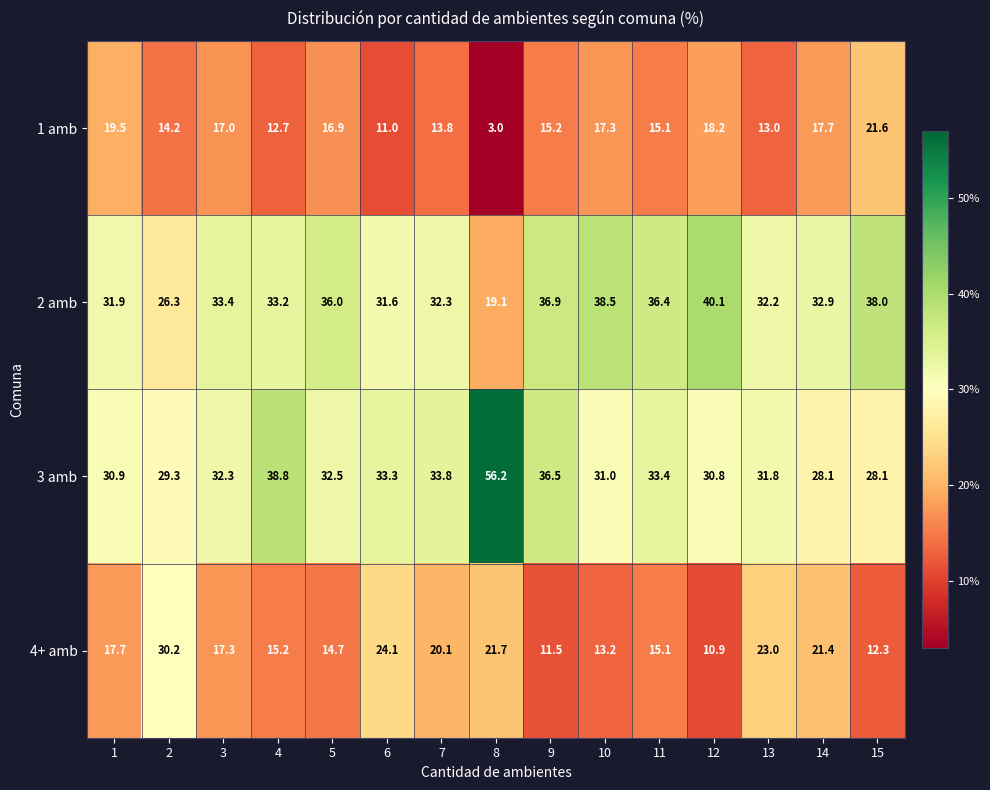

At which category does the chart reach its peak across all series?

8